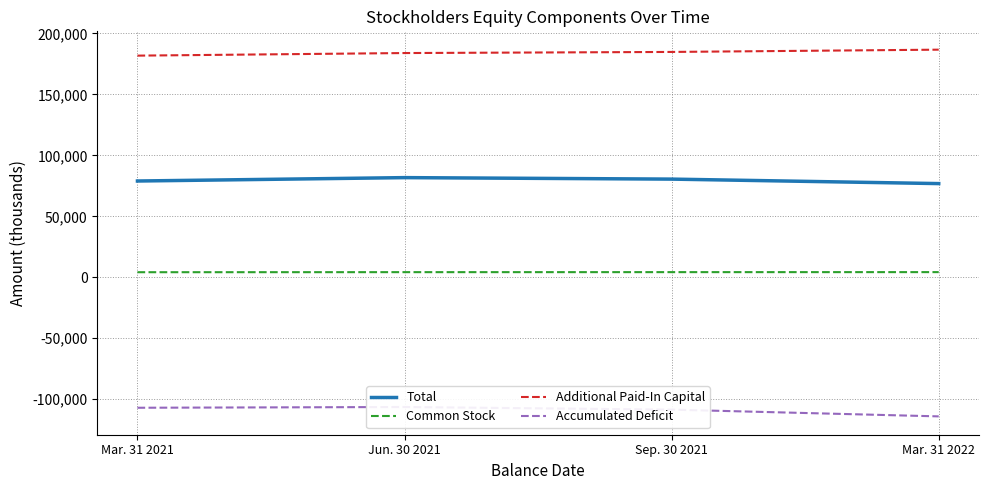

What are all the series names shown in the legend?

Total, Common Stock, Additional Paid-In Capital, Accumulated Deficit